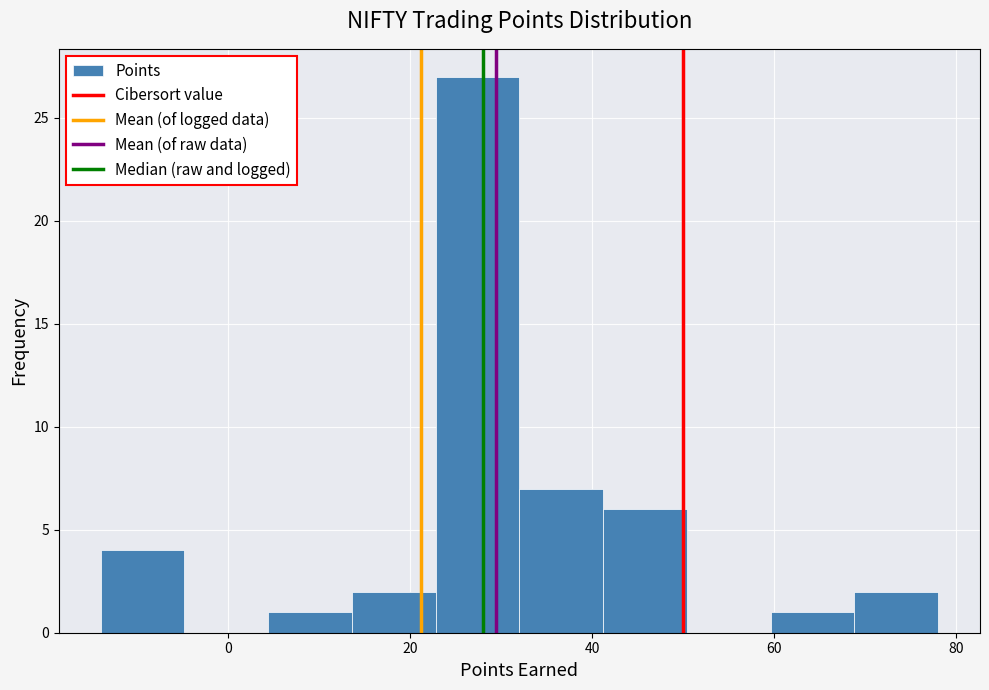

Over which range of the x-axis is the bar tallest?

22.8 to 32.0